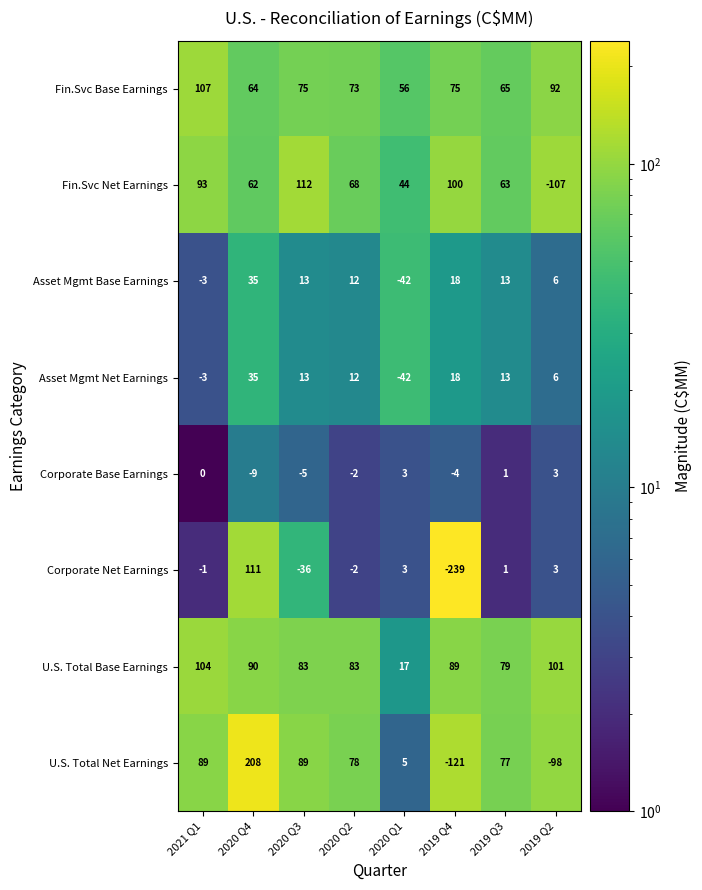

What is the sum of the U.S. Total Net Earnings values at 2020 Q1 and 2021 Q1?

94